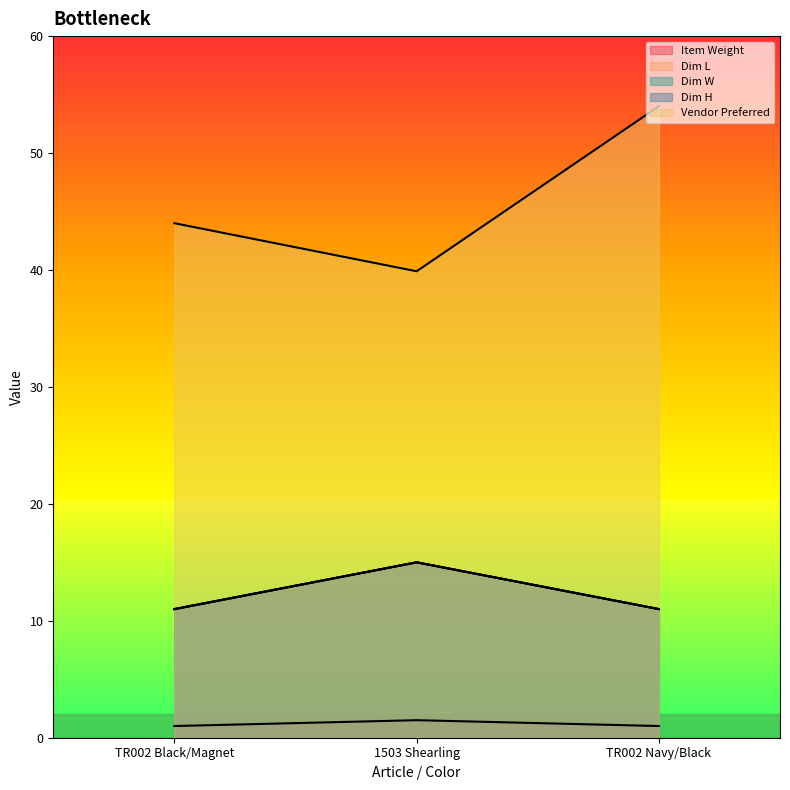

What is the sum of the Item Weight values at 1503 Shearling and TR002 Navy/Black?

2.5